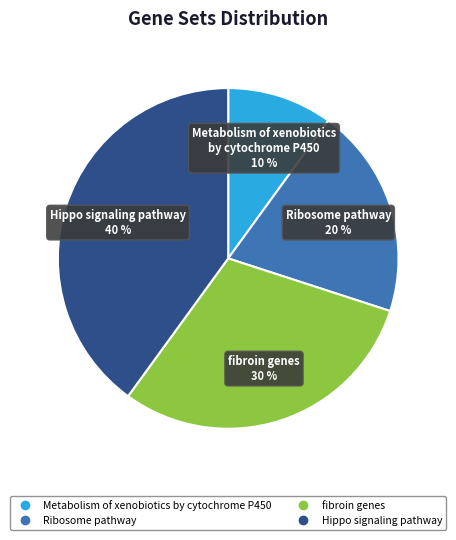

Between Ribosome pathway and Hippo signaling pathway, which is larger?

Hippo signaling pathway